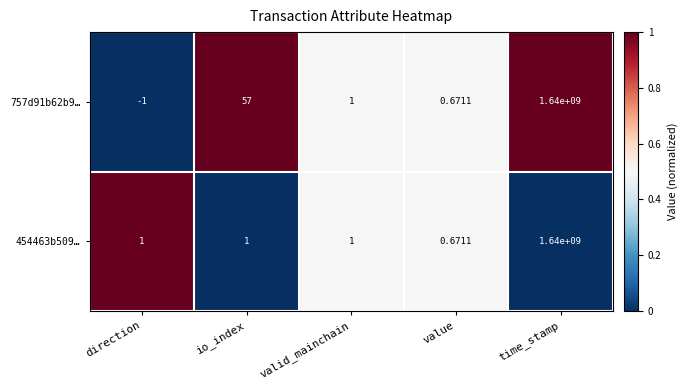

At which label does 757d91b62b9… first exceed 1?

io_index